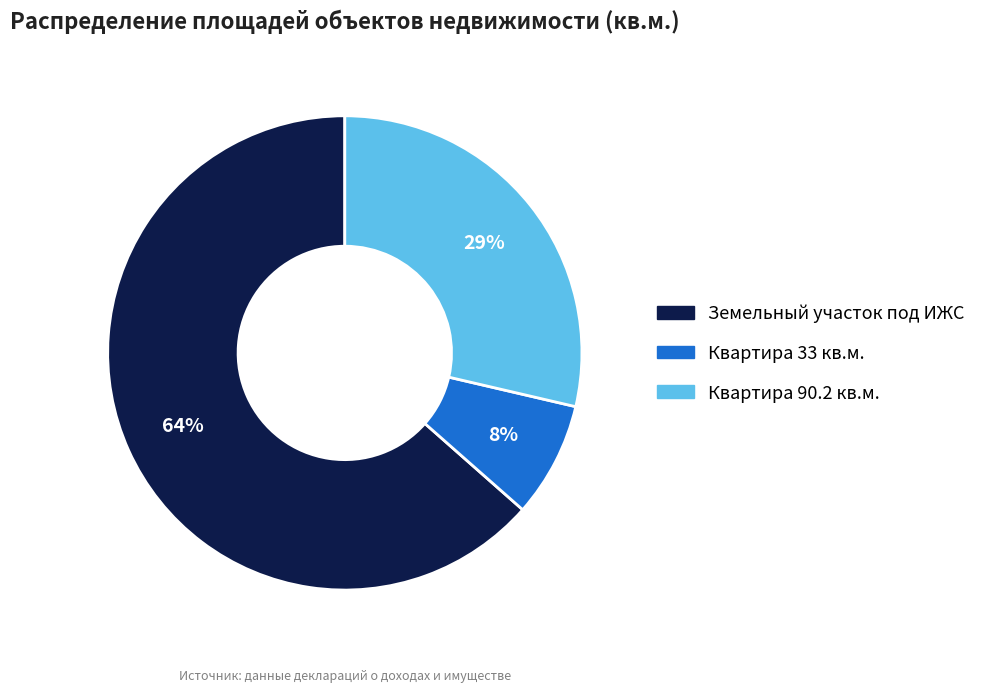

To the nearest percent, what is the average slice percentage?

33%